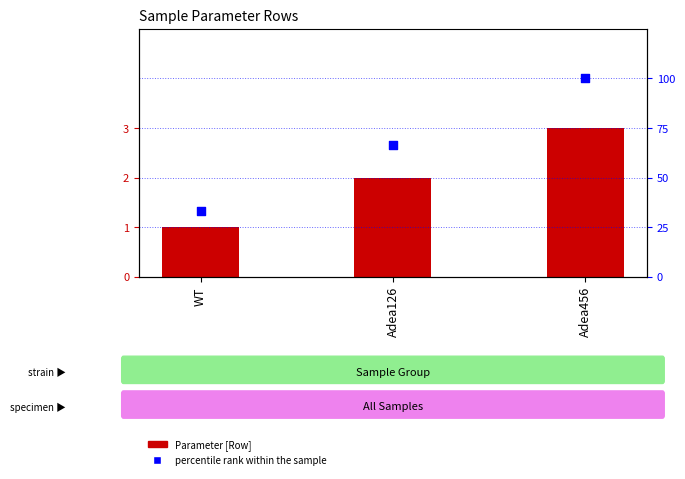

At how many categories does at least one series exceed 83?

1